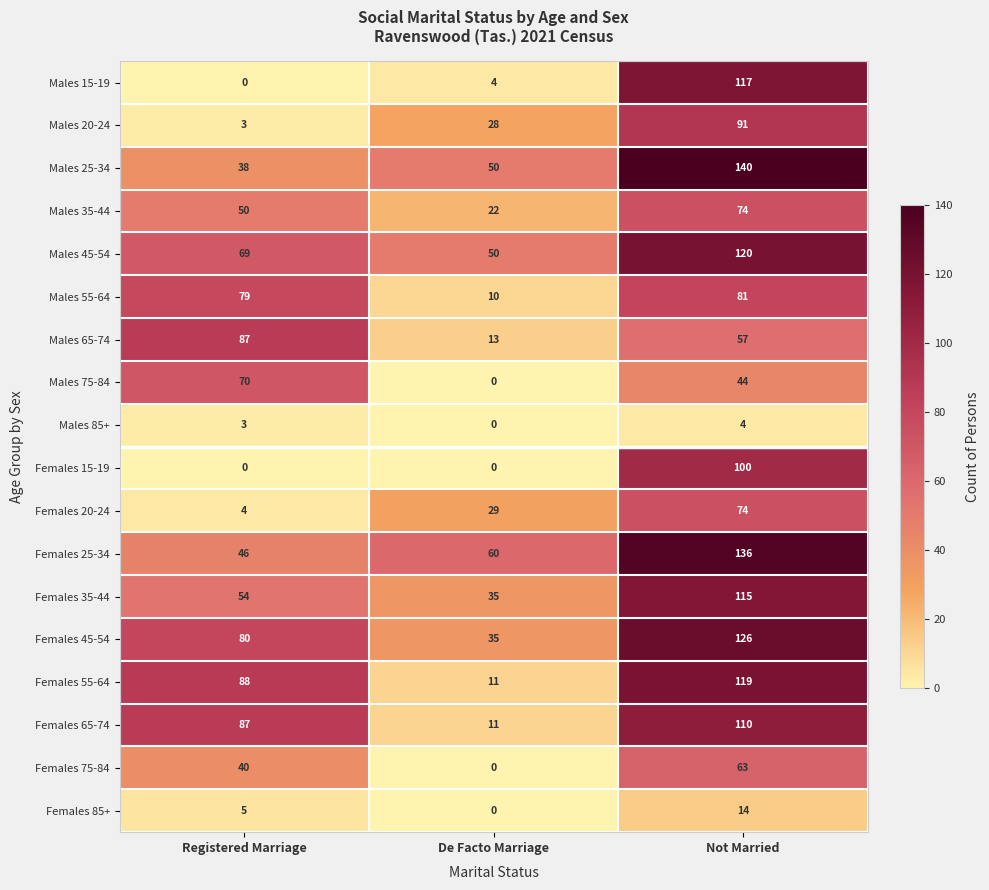

What is the difference between the maximum and minimum values in the Males 35-44 series?

52